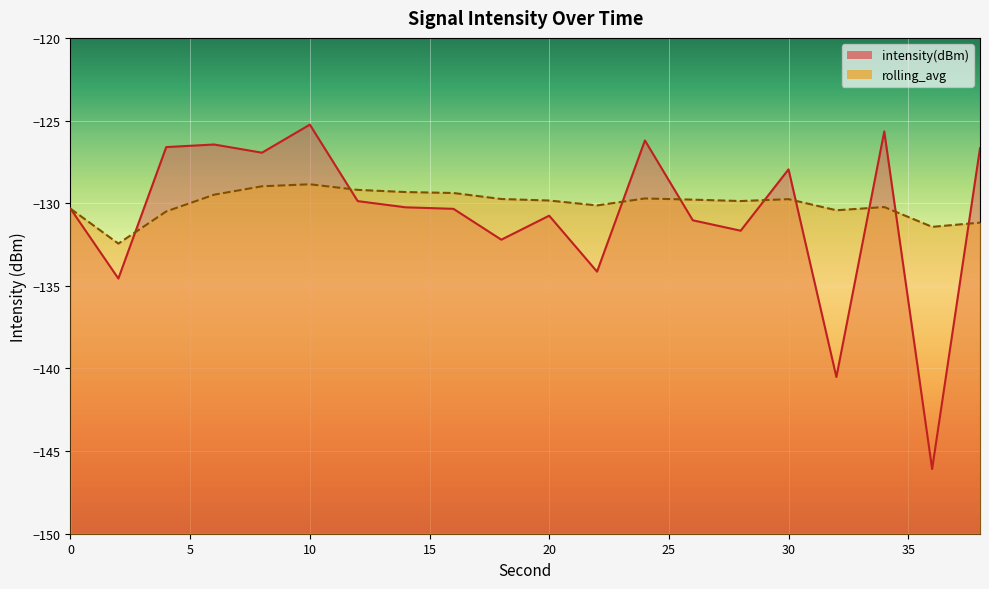

Reading left to right, list all the values displayed in this chart.

intensity(dBm): 0=-130.3	2=-134.6	4=-126.6	6=-126.5	8=-126.9	10=-125.2	12=-129.9	14=-130.3	16=-130.3	18=-132.2	20=-130.8	22=-134.1	24=-126.2	26=-131.0	28=-131.7	30=-128.0	32=-140.5	34=-125.7	36=-146.1	38=-126.7
rolling_avg: 0=-130.3	2=-132.4	4=-130.5	6=-129.5	8=-129.0	10=-128.9	12=-129.2	14=-129.3	16=-129.4	18=-129.7	20=-129.8	22=-130.1	24=-129.7	26=-129.8	28=-129.9	30=-129.8	32=-130.4	34=-130.2	36=-131.4	38=-131.2